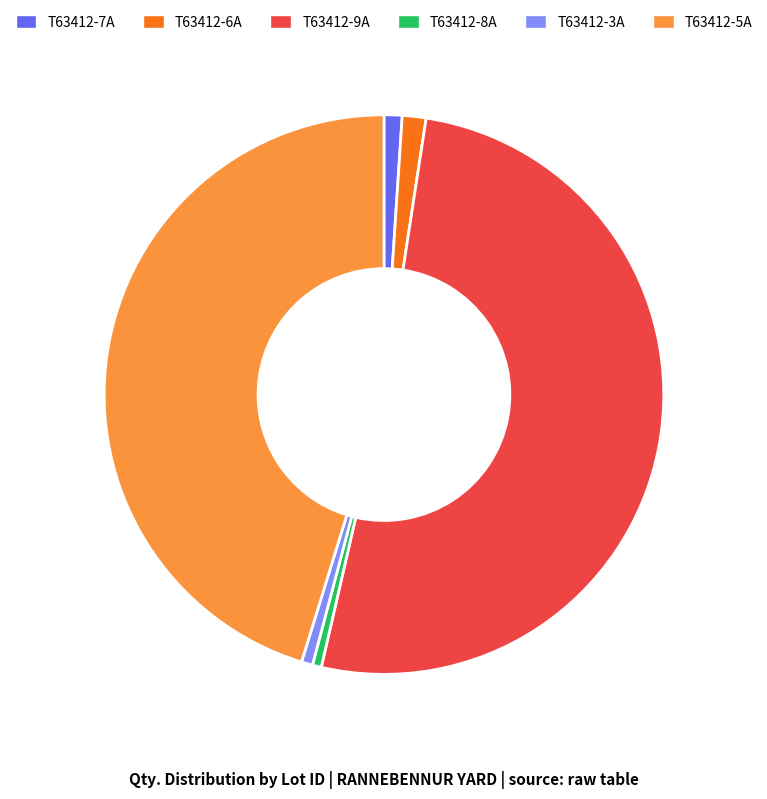

Which category has the biggest portion of the pie?

T63412-9A